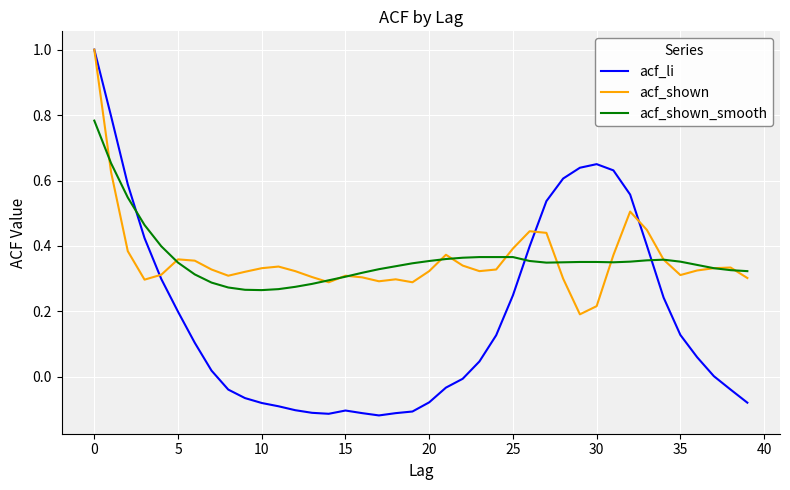

Does the chart display data point markers on the line(s)?

No